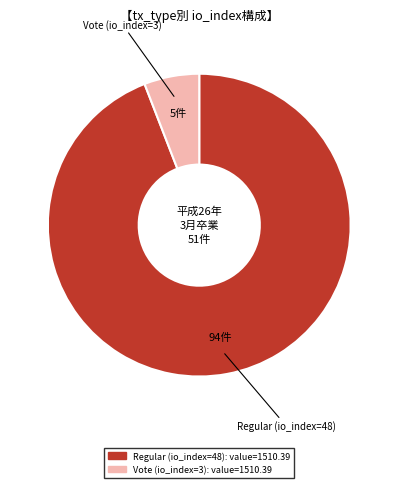

Is there any slice that represents more than half of the pie?

Yes